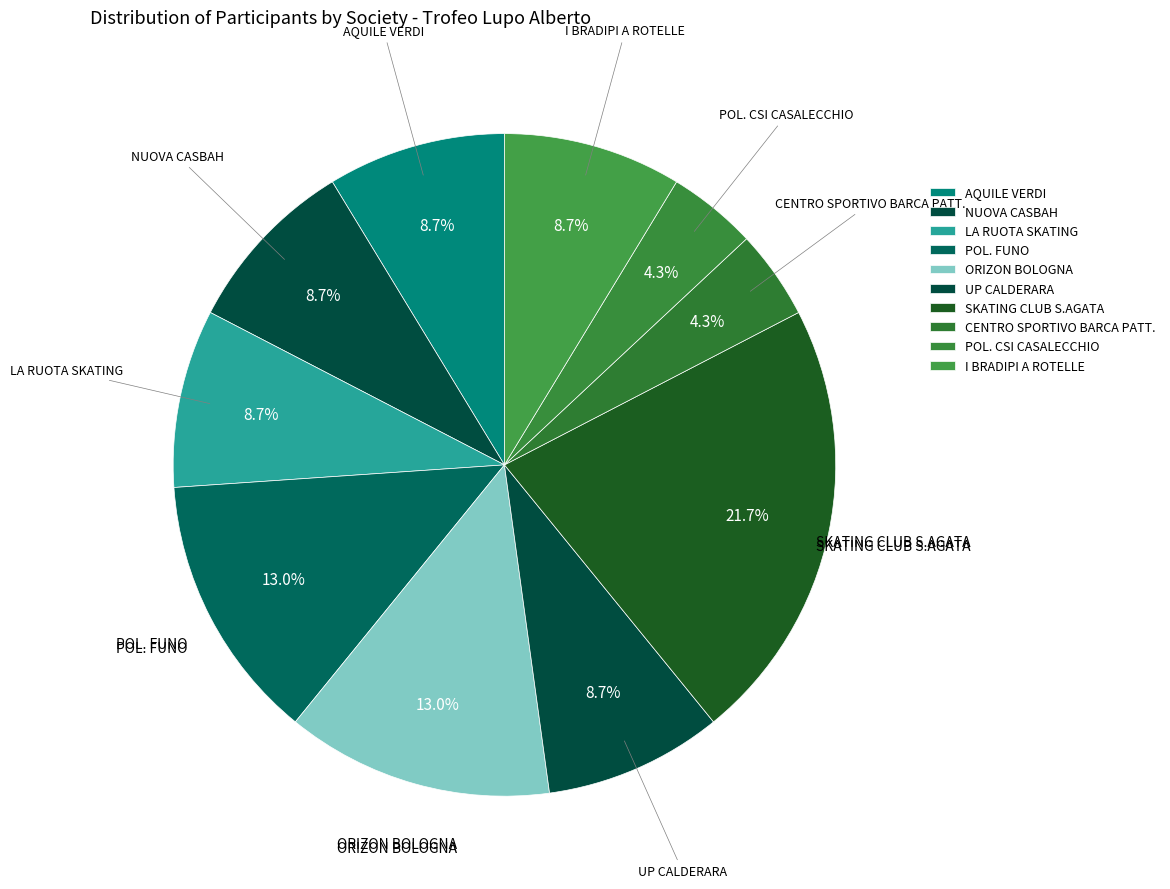

Approximately how many times larger is the value at NUOVA CASBAH compared to POL. FUNO?

0.7